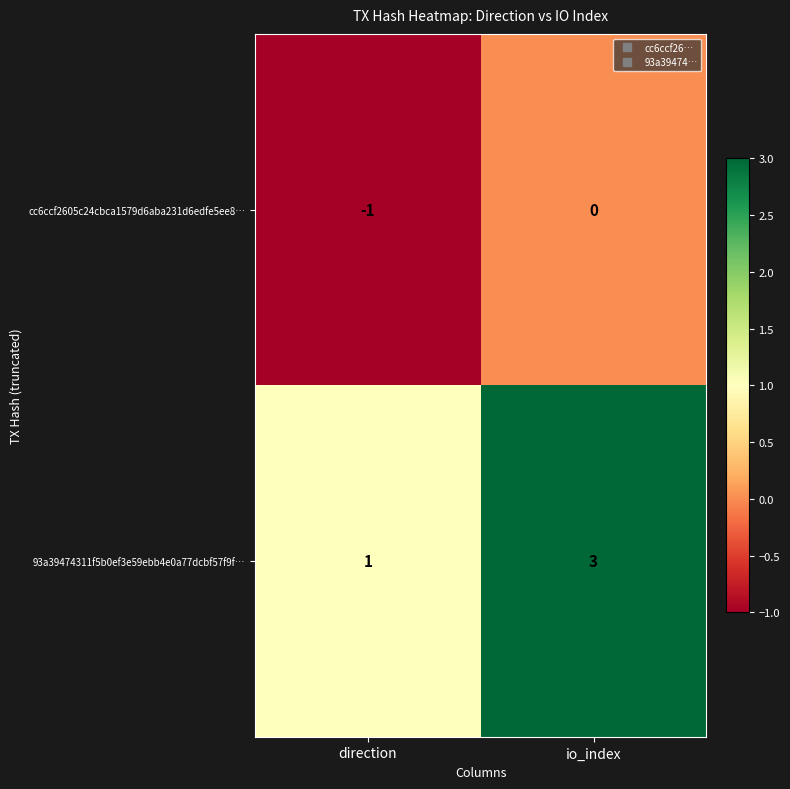

List the series in order of their overall mean, lowest first.

cc6ccf2605c24cbca1579d6aba231d6edfe5ee8…, 93a39474311f5b0ef3e59ebb4e0a77dcbf57f9f…